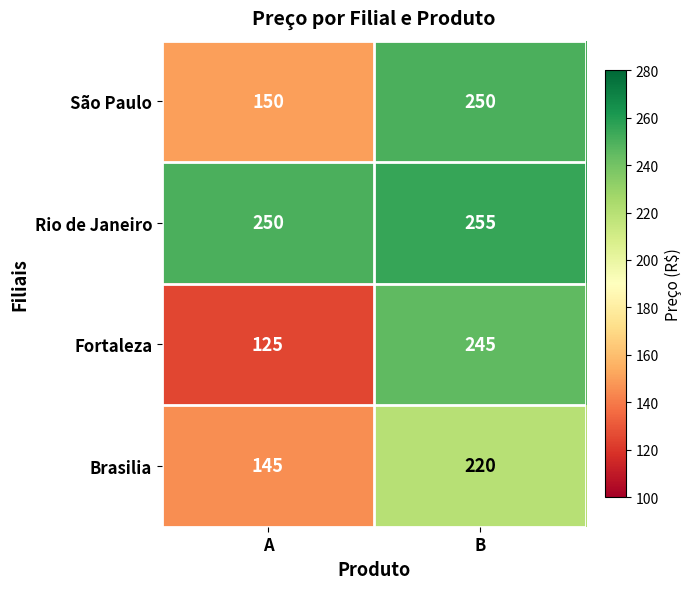

Reading left to right, list all the values displayed in this chart.

São Paulo: 150	250
Rio de Janeiro: 250	255
Fortaleza: 125	245
Brasilia: 145	220